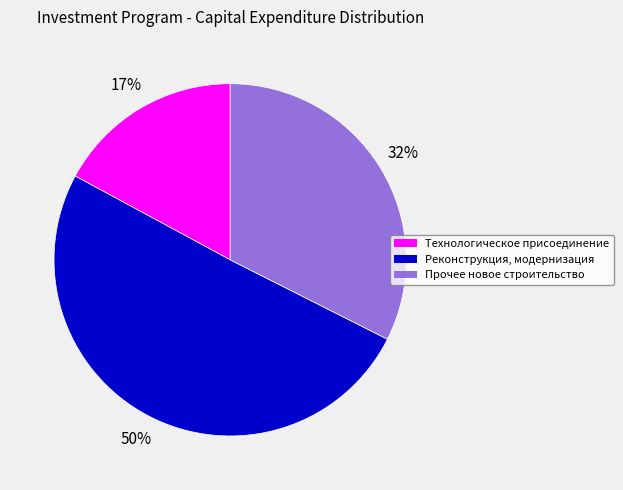

Which slice represents more than half of the pie?

Реконструкция, модернизация